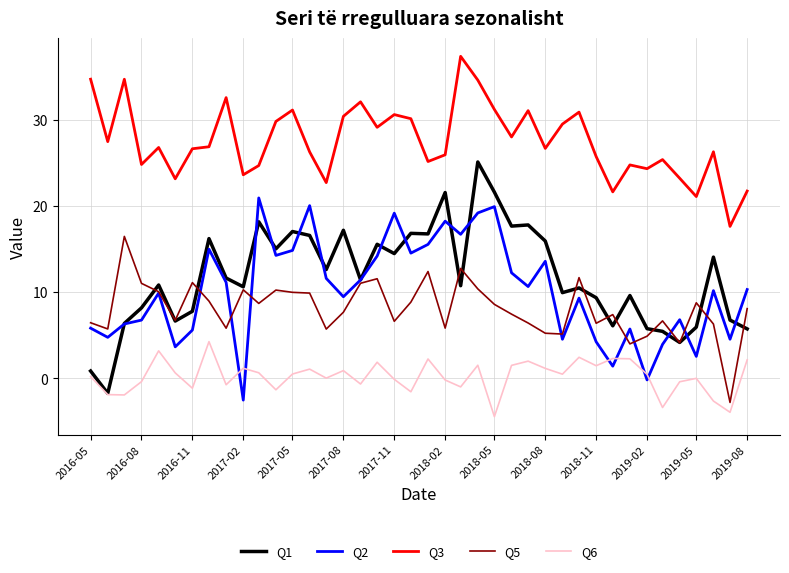

What is the minimum value shown in the chart?

-4.4